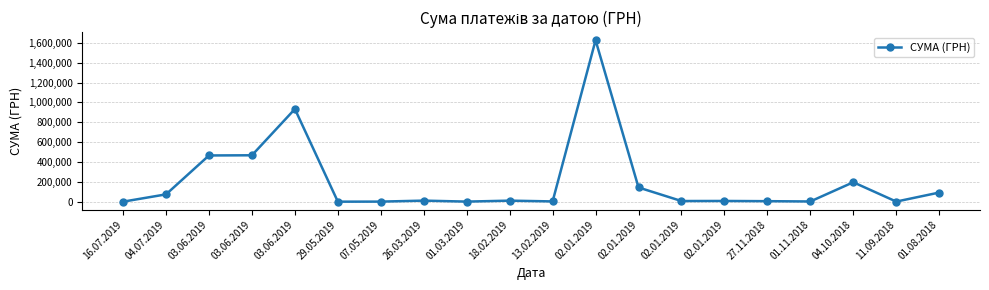

List the labels in order of value, largest first.

02.01.2019, 03.06.2019, 03.06.2019, 03.06.2019, 04.10.2018, 02.01.2019, 01.08.2018, 04.07.2019, 26.03.2019, 18.02.2019, 02.01.2019, 02.01.2019, 27.11.2018, 13.02.2019, 01.11.2018, 11.09.2018, 01.03.2019, 07.05.2019, 16.07.2019, 29.05.2019